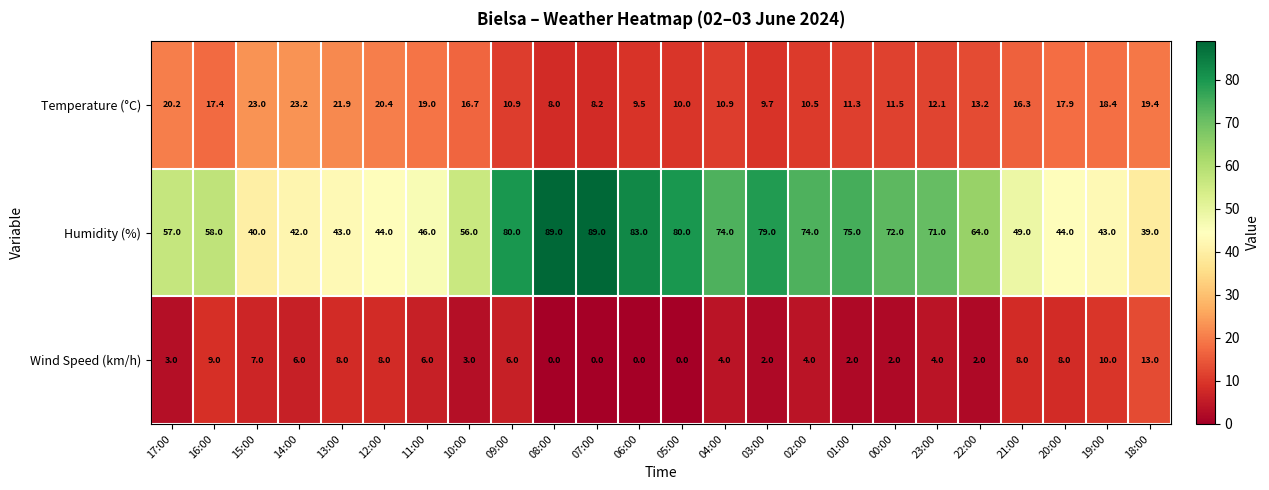

The value of Humidity (%) at 12:00 is 76.0. True or false?

False